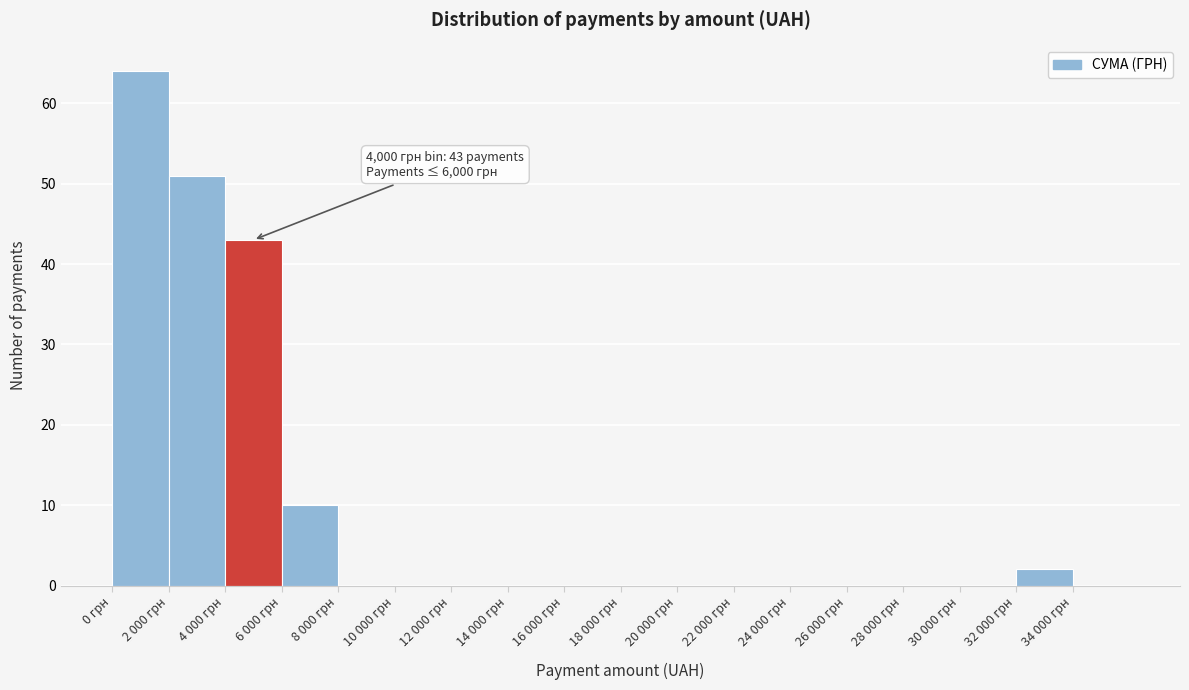

Reading left to right, what are all the values shown in this chart?

0 грн=64	2 000 грн=51	4 000 грн=43	6 000 грн=10	8 000 грн=0	10 000 грн=0	12 000 грн=0	14 000 грн=0	16 000 грн=0	18 000 грн=0	20 000 грн=0	22 000 грн=0	24 000 грн=0	26 000 грн=0	28 000 грн=0	30 000 грн=0	32 000 грн=2	34 000 грн=0